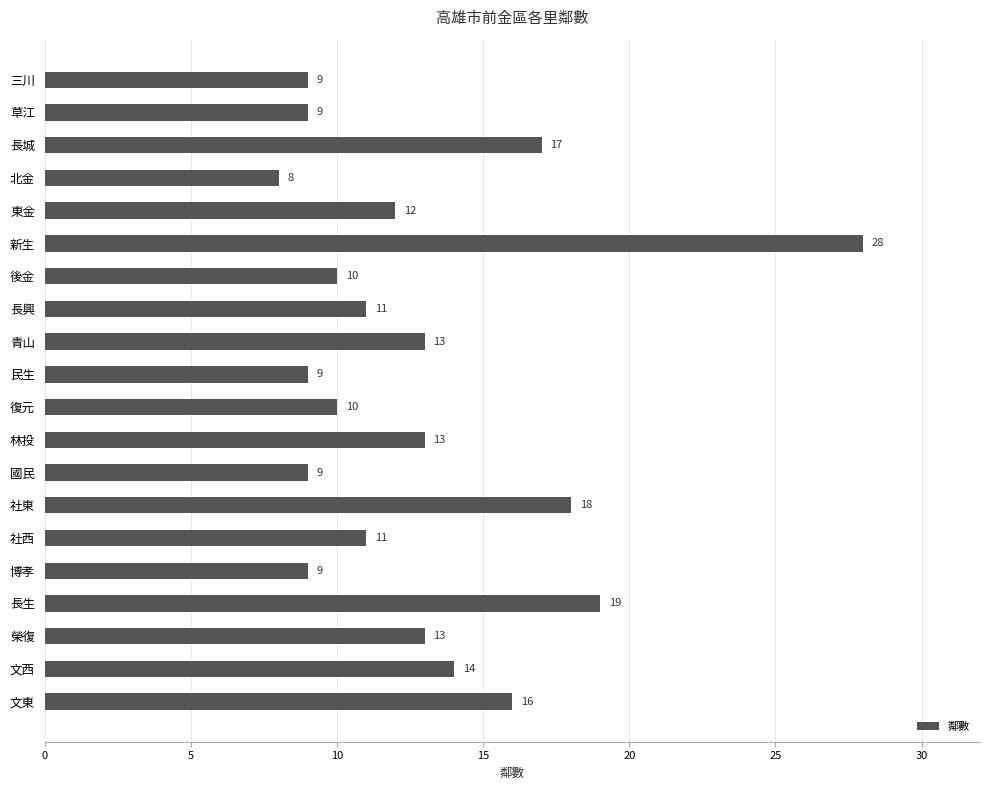

Approximately how many times larger is the value at 長城 compared to 青山?

1.3